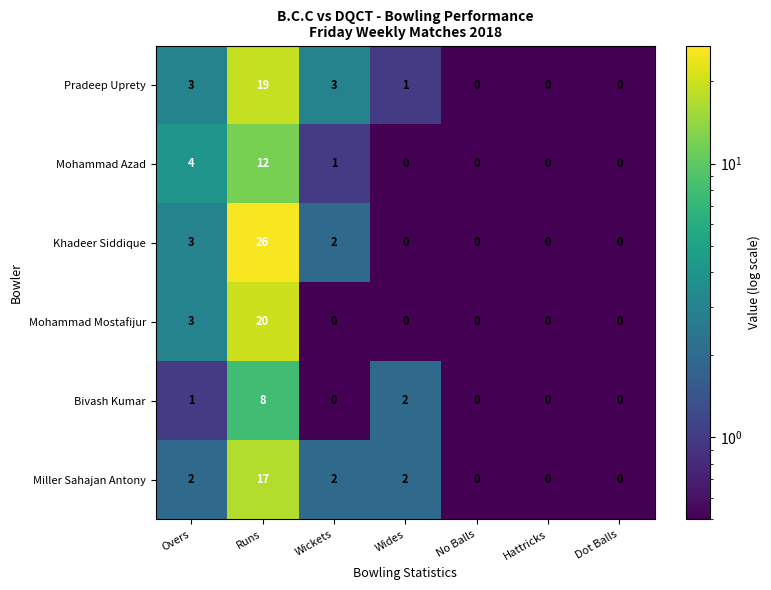

Is it true that Khadeer Siddique equals 3 at Overs?

True